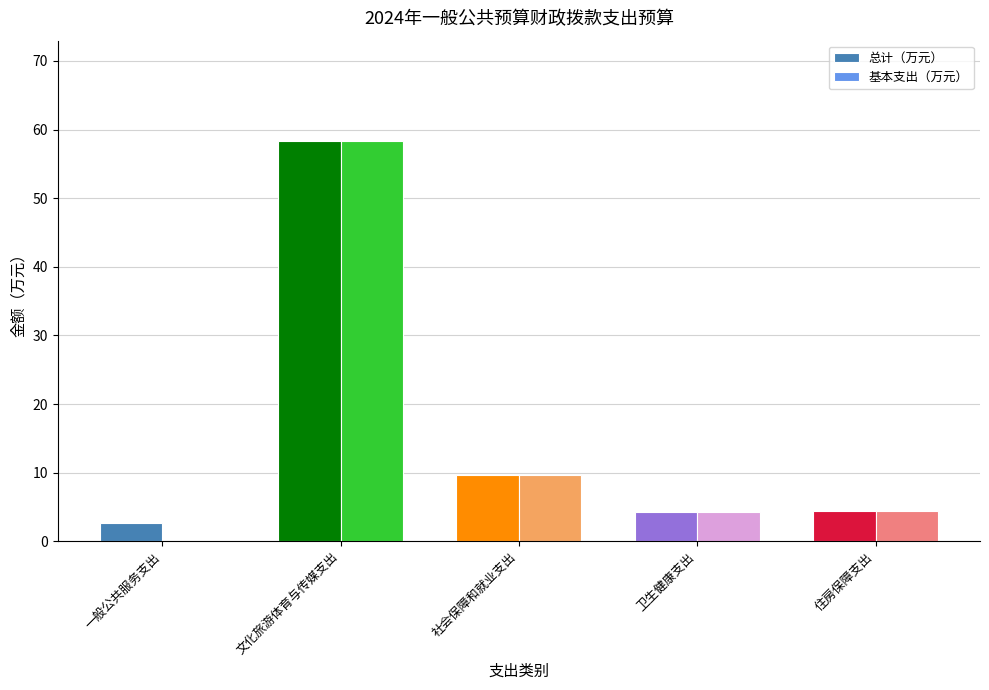

At which category is the sum across all series the highest?

文化旅游体育与传媒支出